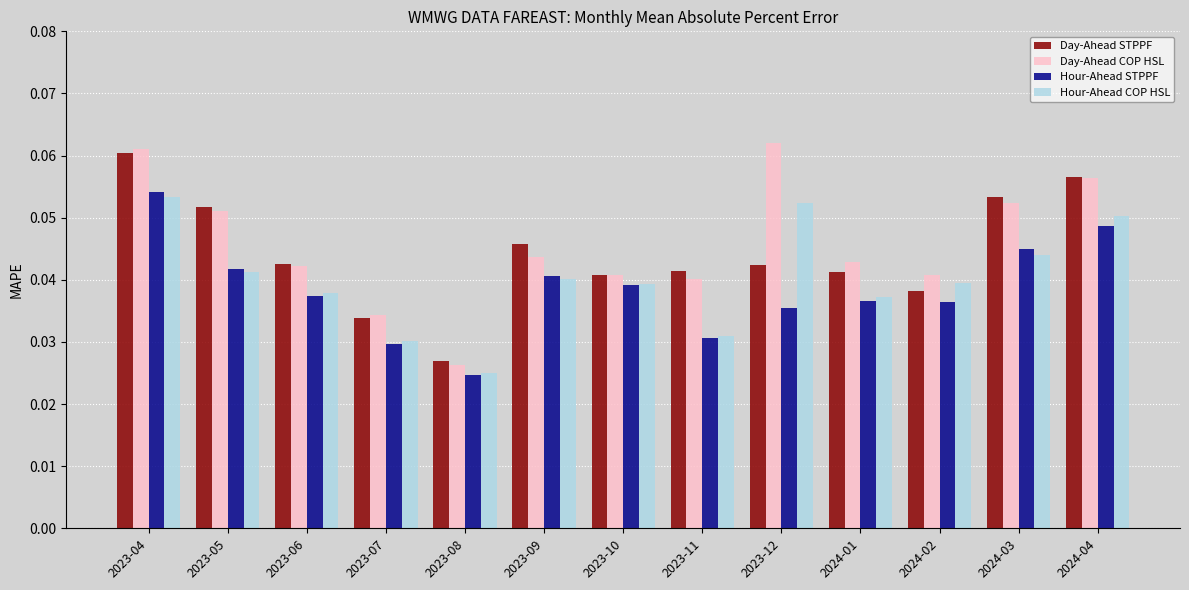

How many data points does each series have?

13